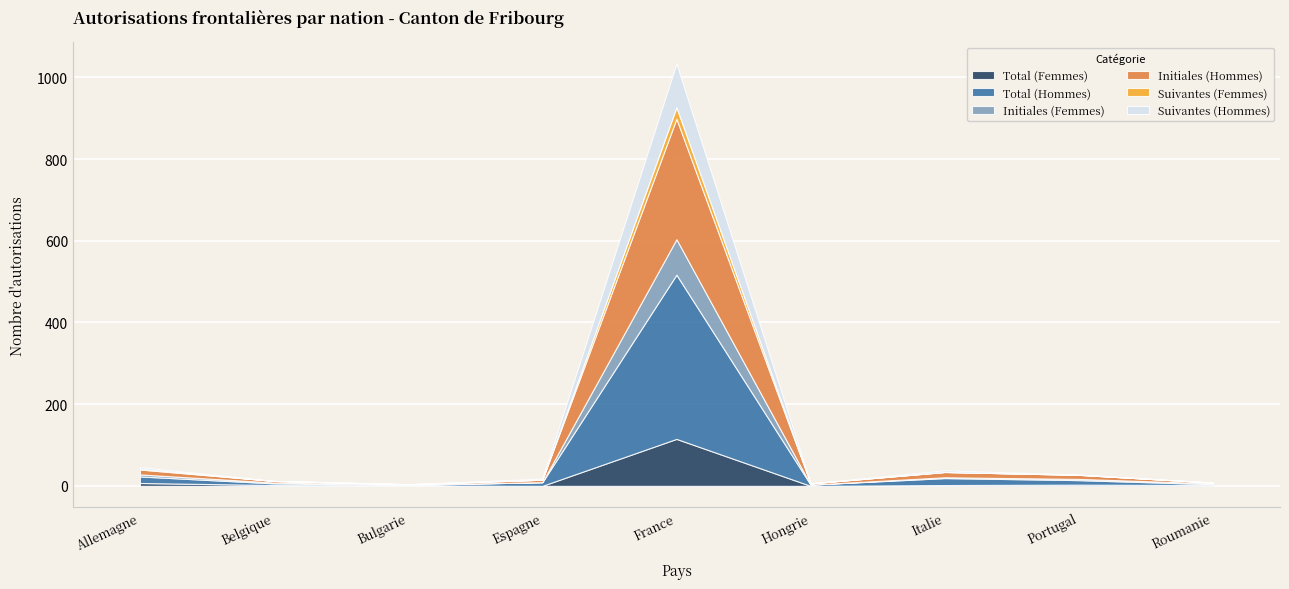

What is the maximum value for Initiales (Hommes)?

295